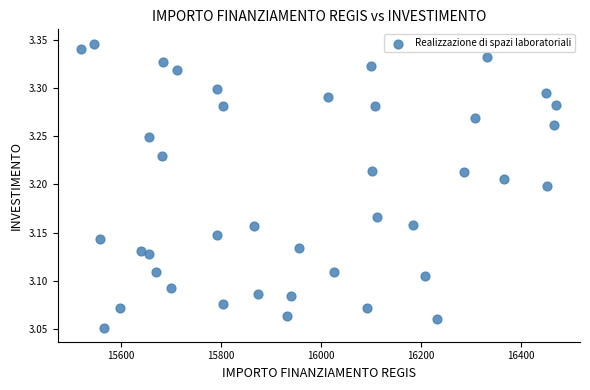

What is the range of Y values (max minus min)?

0.3